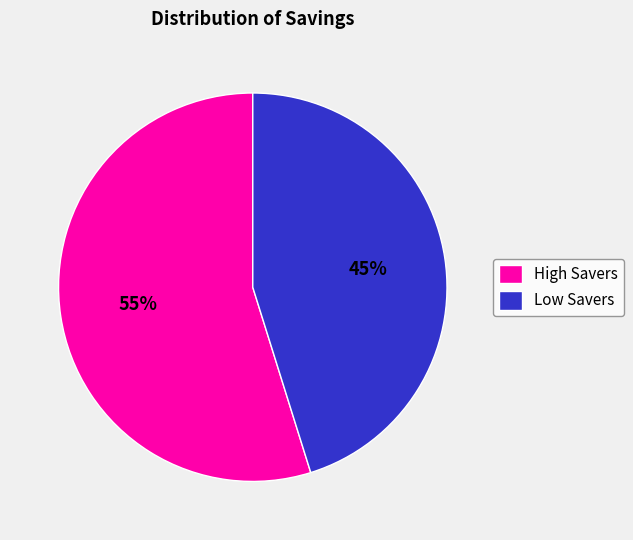

How many segments does this pie chart have?

2